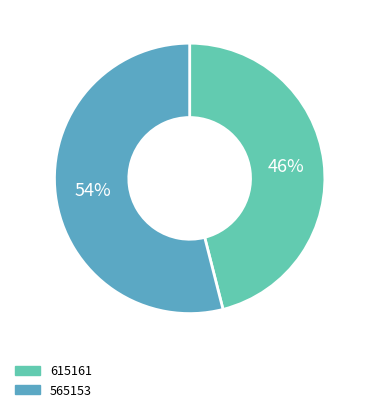

Which category has the biggest portion of the pie?

565153